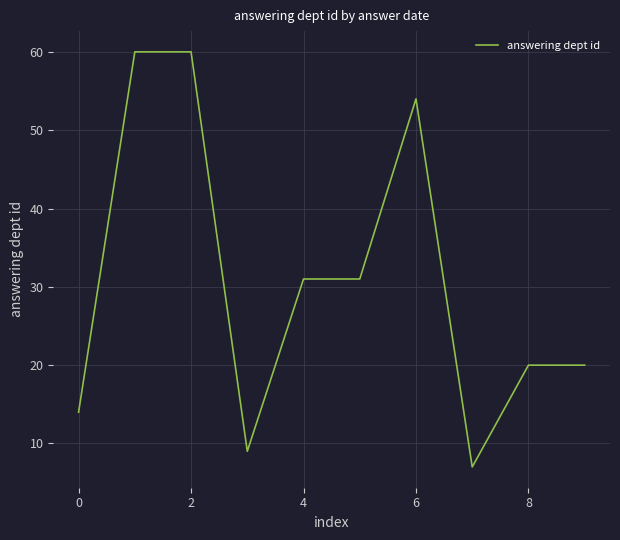

What is the difference between the maximum and minimum values?

53